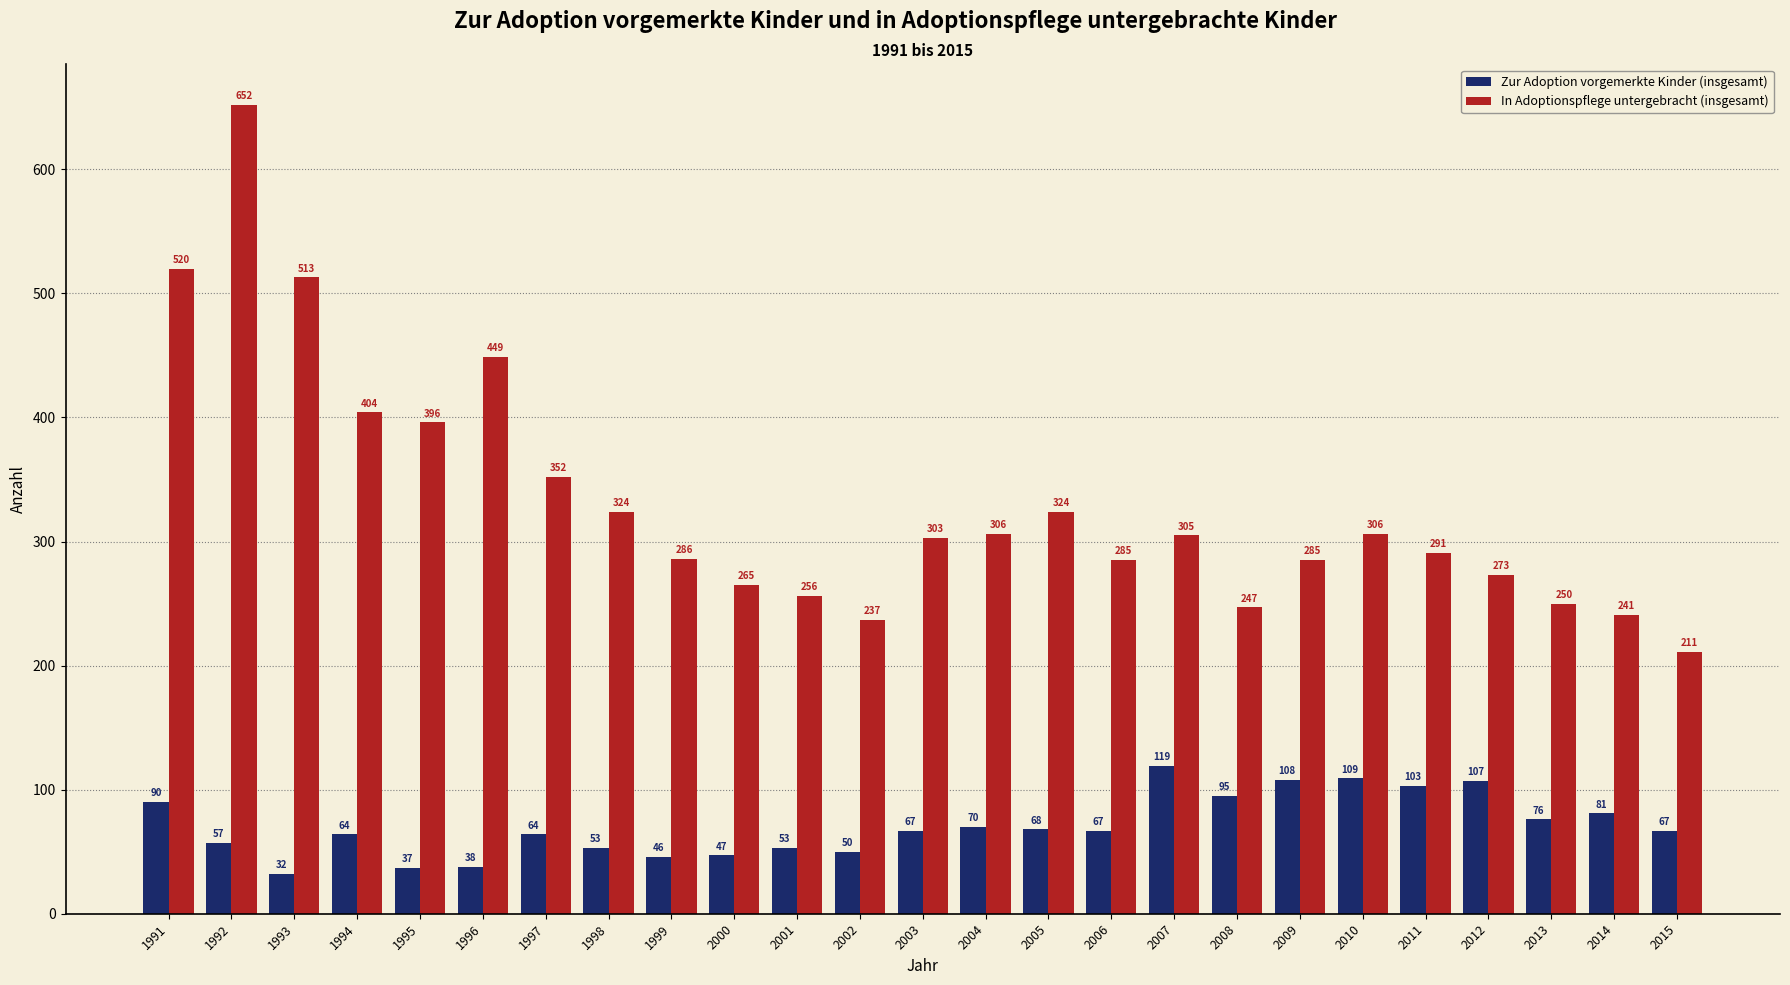

Rank the series by their average value, from highest to lowest.

In Adoptionspflege untergebracht (insgesamt), Zur Adoption vorgemerkte Kinder (insgesamt)